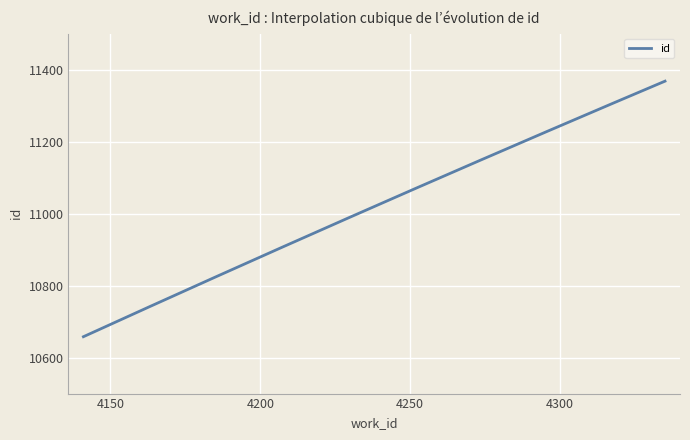

What is the smallest value displayed?

10658.0